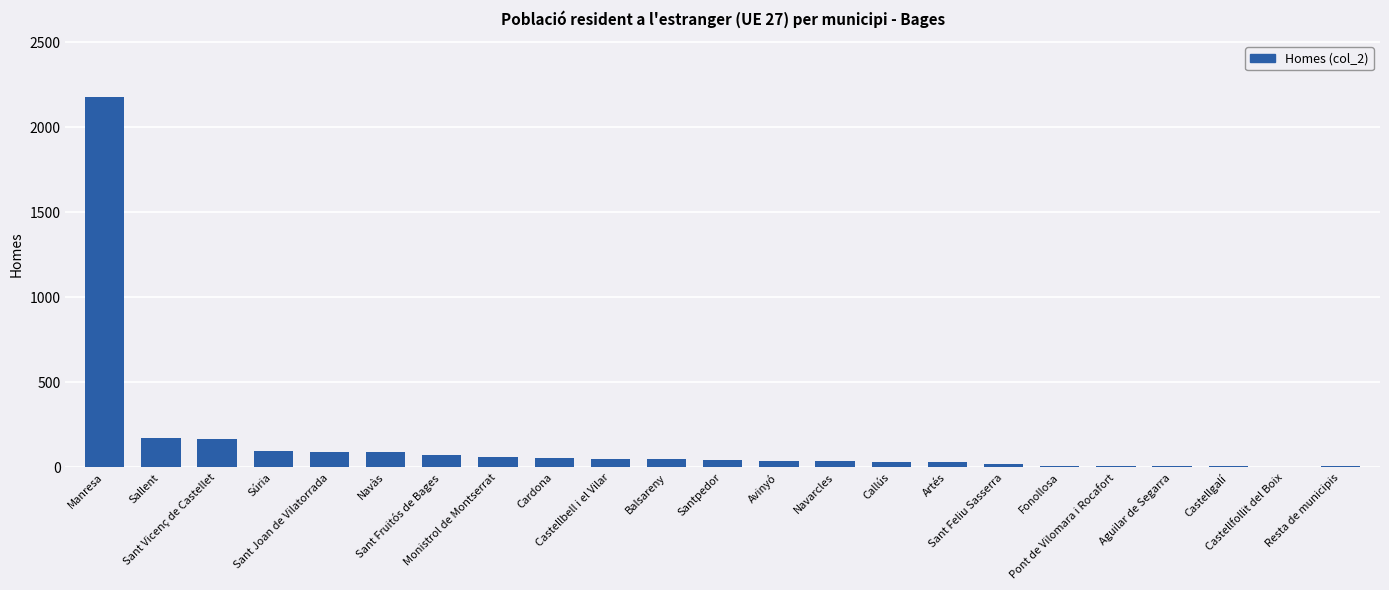

What is the maximum value shown in the chart?

2180